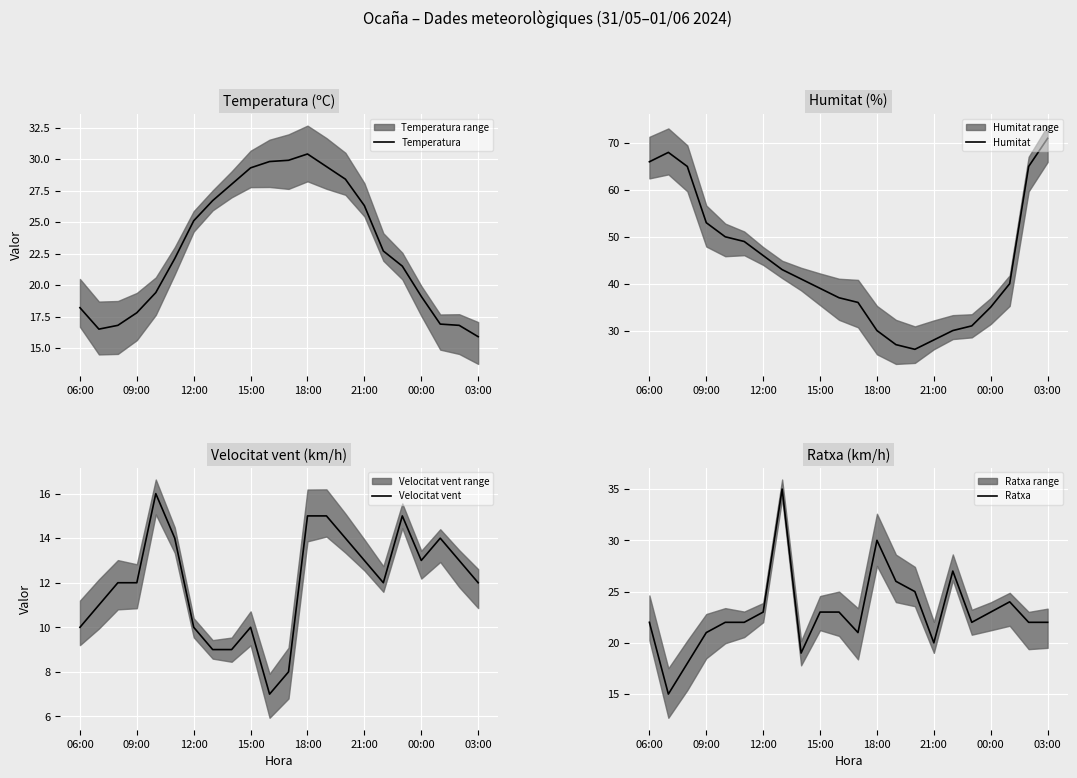

What is the highest value of the Velocitat vent series?

16